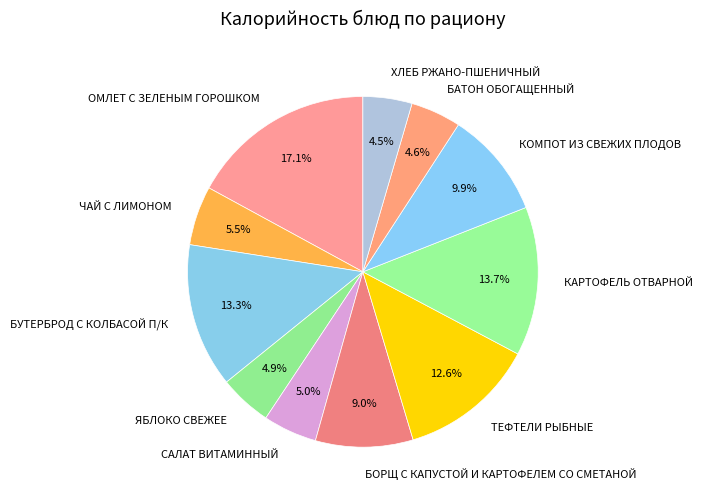

Is there a majority slice in this chart?

No